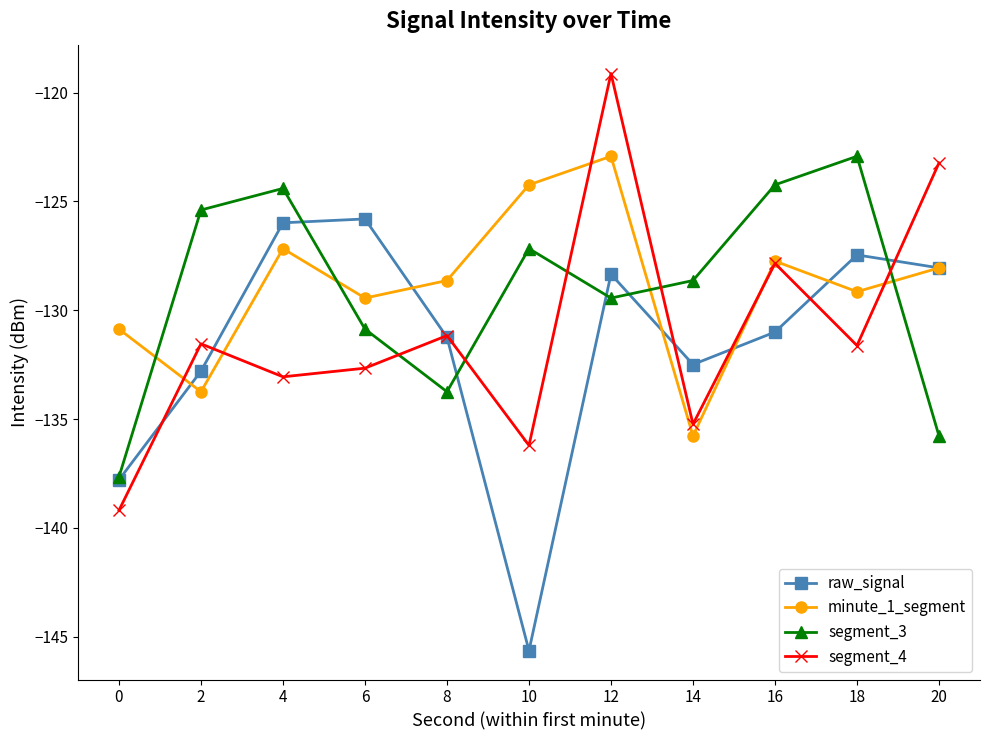

What value does the segment_3 series have at 18?

-122.9